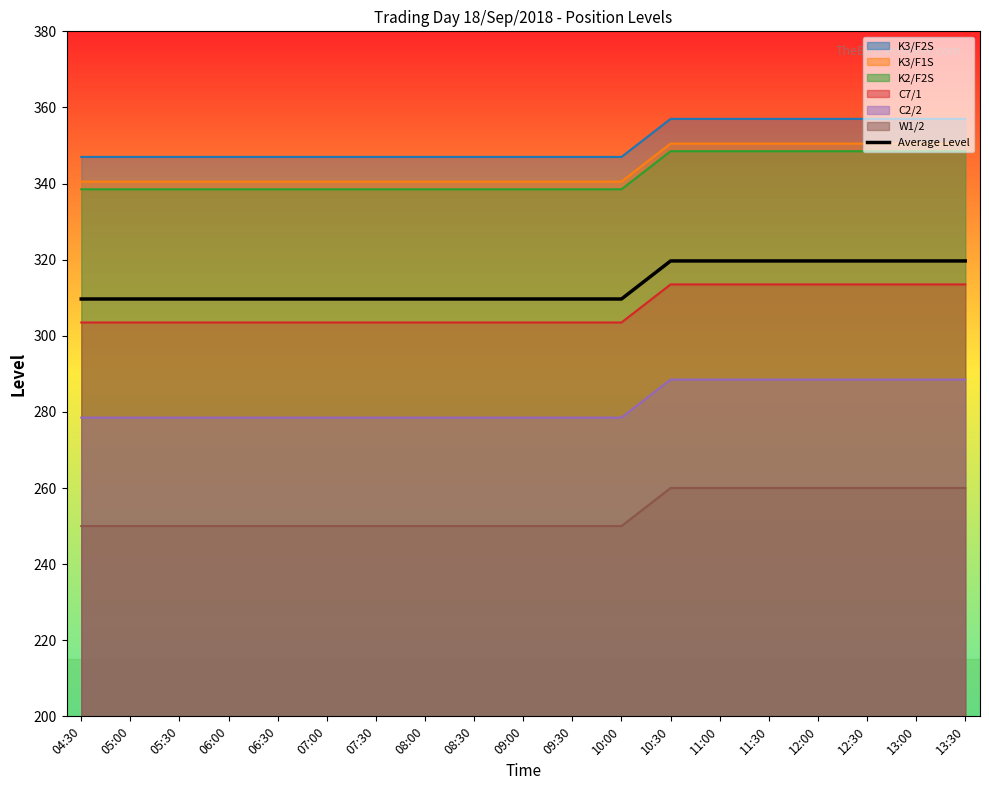

Reading left to right, what are all the values shown in this chart?

04:30=309.7	05:00=309.7	05:30=309.7	06:00=309.7	06:30=309.7	07:00=309.7	07:30=309.7	08:00=309.7	08:30=309.7	09:00=309.7	09:30=309.7	10:00=309.7	10:30=319.7	11:00=319.7	11:30=319.7	12:00=319.7	12:30=319.7	13:00=319.7	13:30=319.7